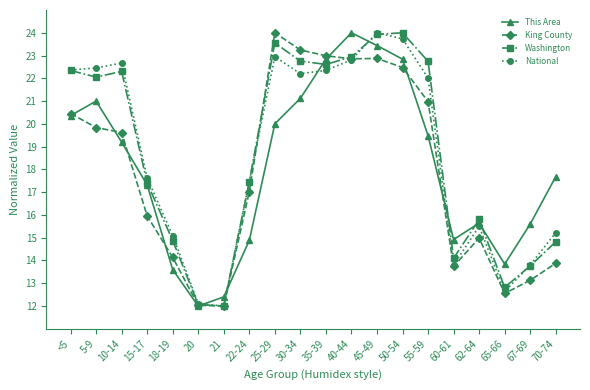

Between 65-66 and 67-69, which series saw the biggest shift?

This Area